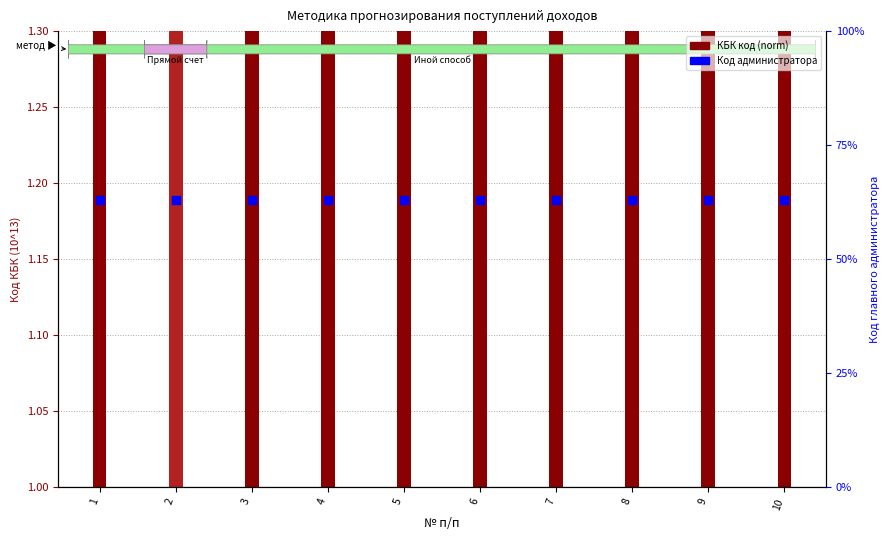

Which series reaches the maximum Y coordinate?

КБК код (norm)